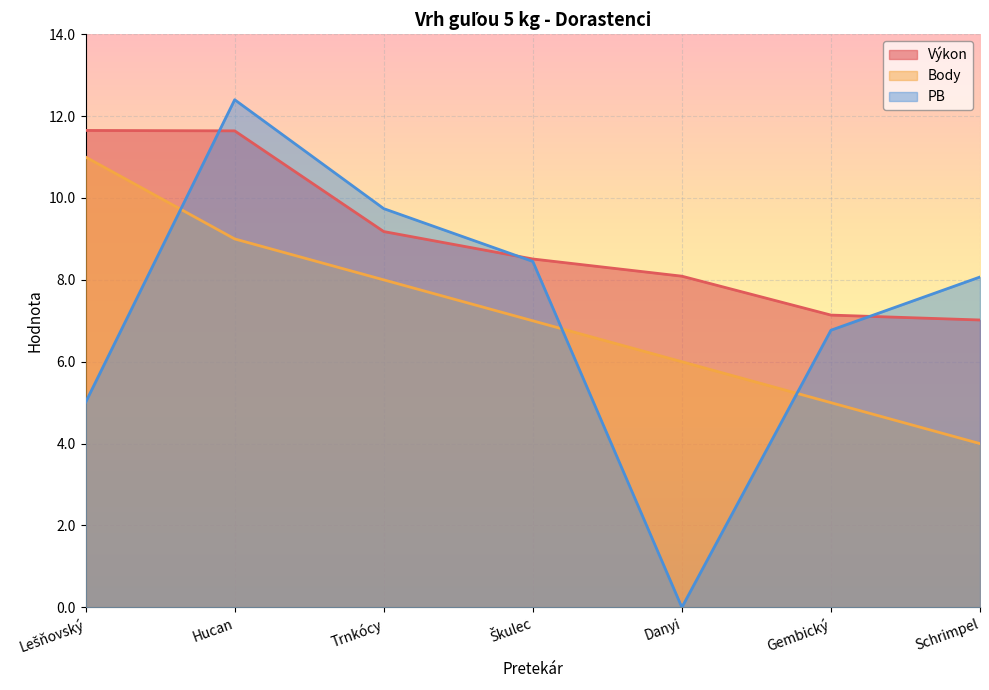

What is the difference between the second highest and second lowest values in the PB series?

4.7